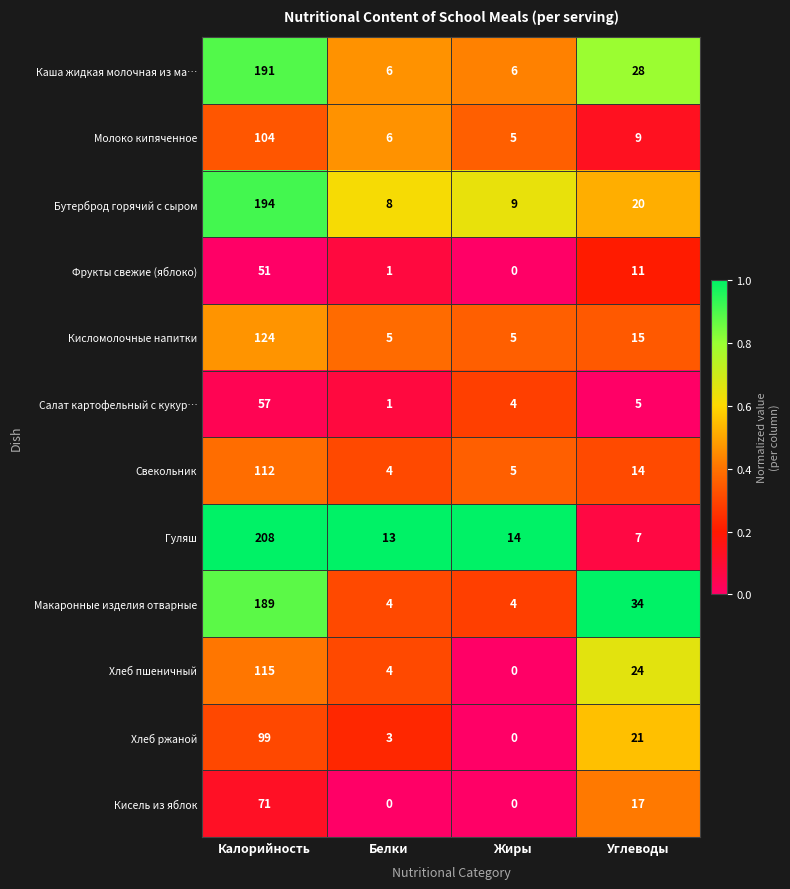

Rank the series at Углеводы from highest to lowest value.

Макаронные изделия отварные, Каша жидкая молочная из ма…, Хлеб пшеничный, Хлеб ржаной, Бутерброд горячий с сыром, Кисель из яблок, Кисломолочные напитки, Свекольник, Фрукты свежие (яблоко), Молоко кипяченное, Гуляш, Салат картофельный с кукур…